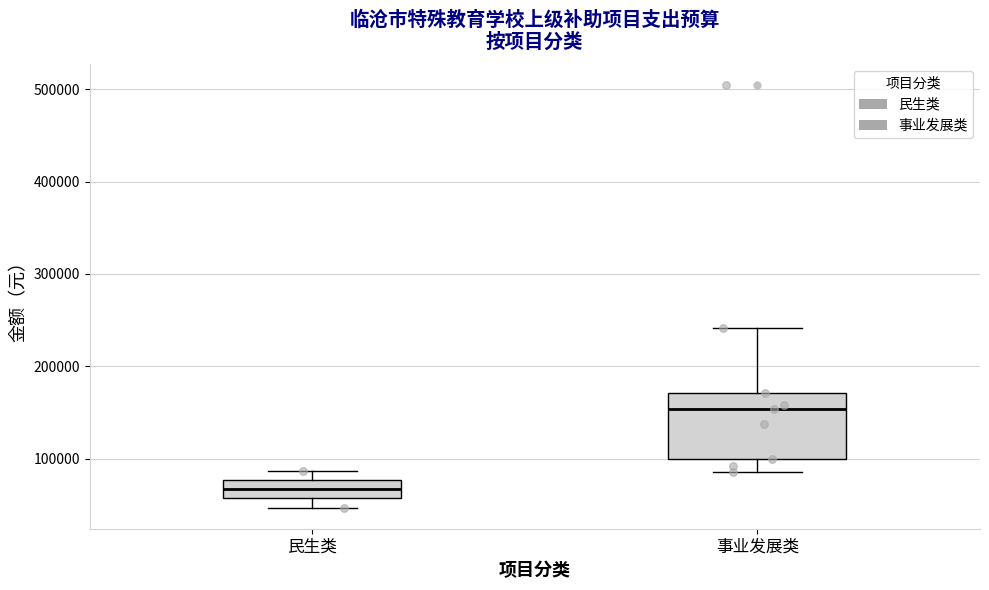

Reading left to right, read every box against the y-axis: the position of its median line, the range the box covers, and the ends of its whiskers. The values are not printed on the chart, so give them approximately, as read against the axis.

民生类: median 70000, box 60000 to 80000, whiskers 50000 to 90000
事业发展类: median 150000, box 100000 to 170000, whiskers 90000 to 240000